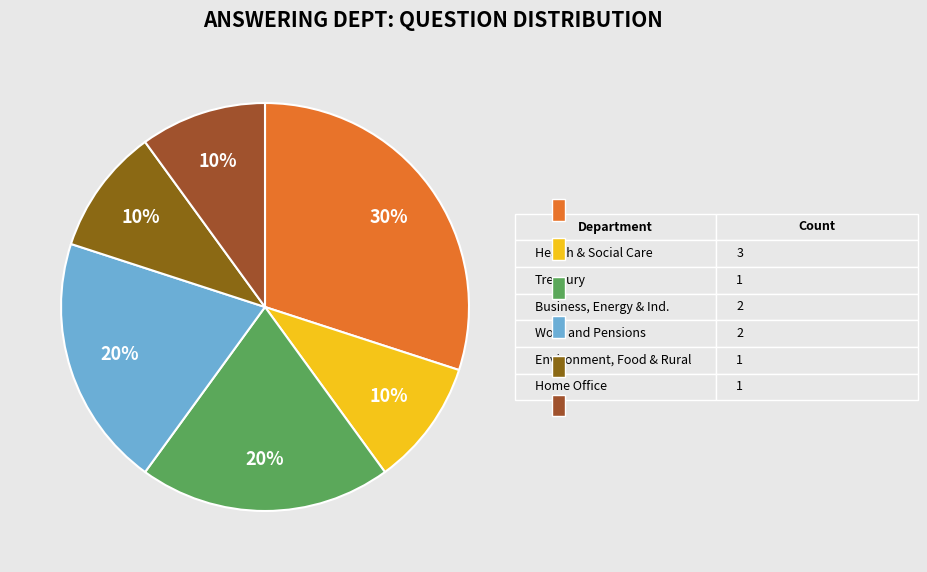

Which category has the biggest portion of the pie?

Health and Social Care